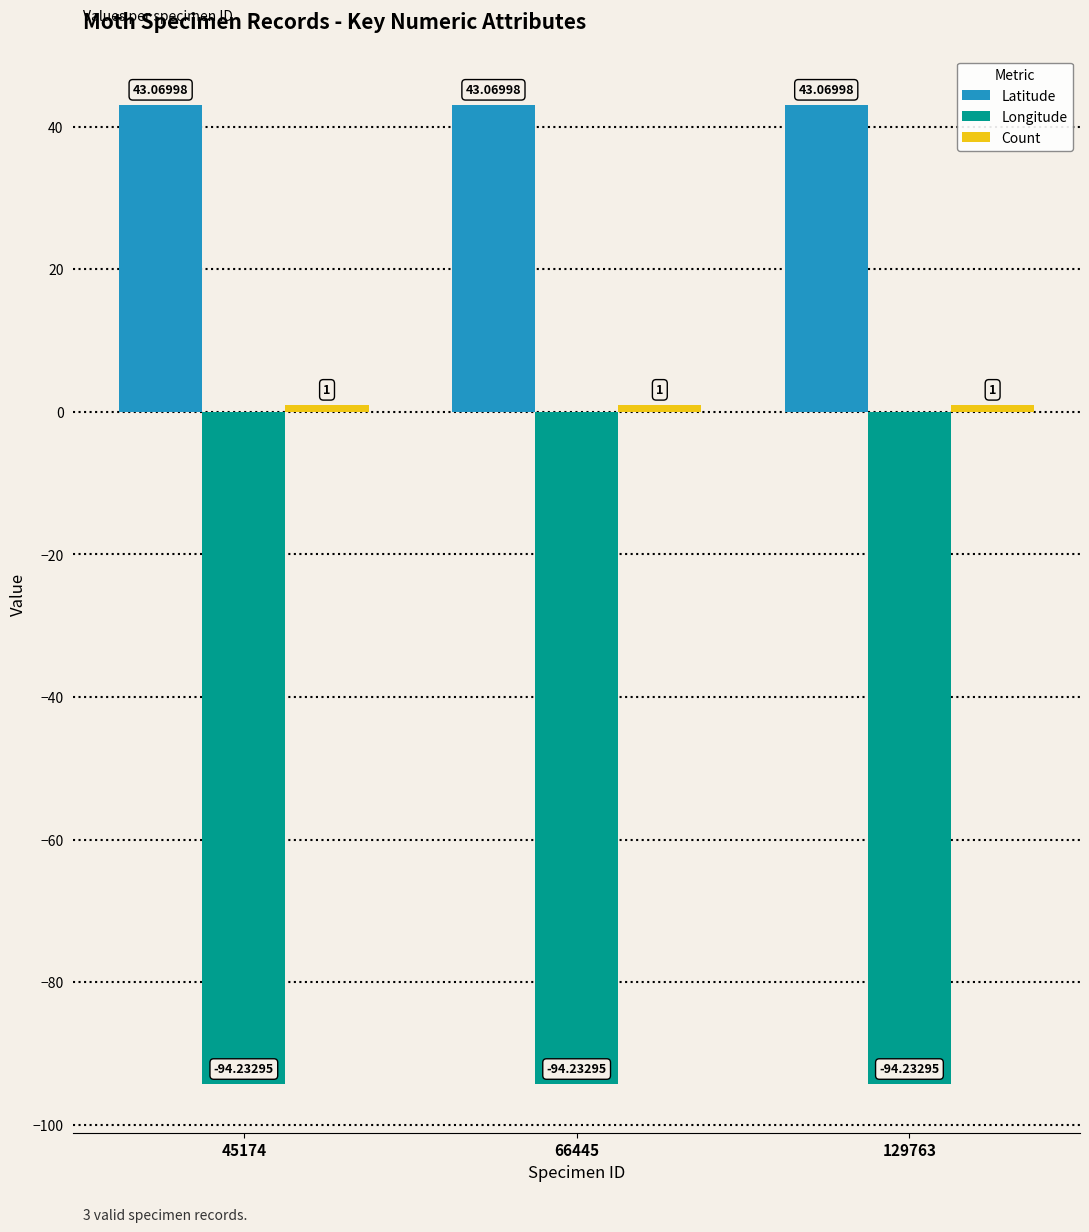

How many categories are shown in the chart?

3